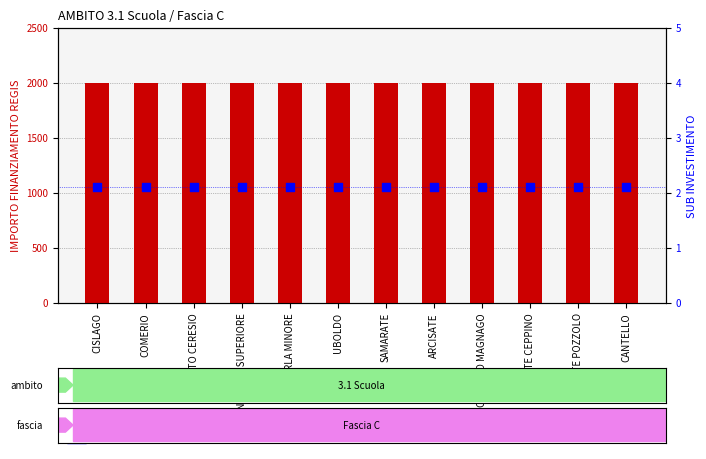

At how many categories does at least one series exceed 137?

12